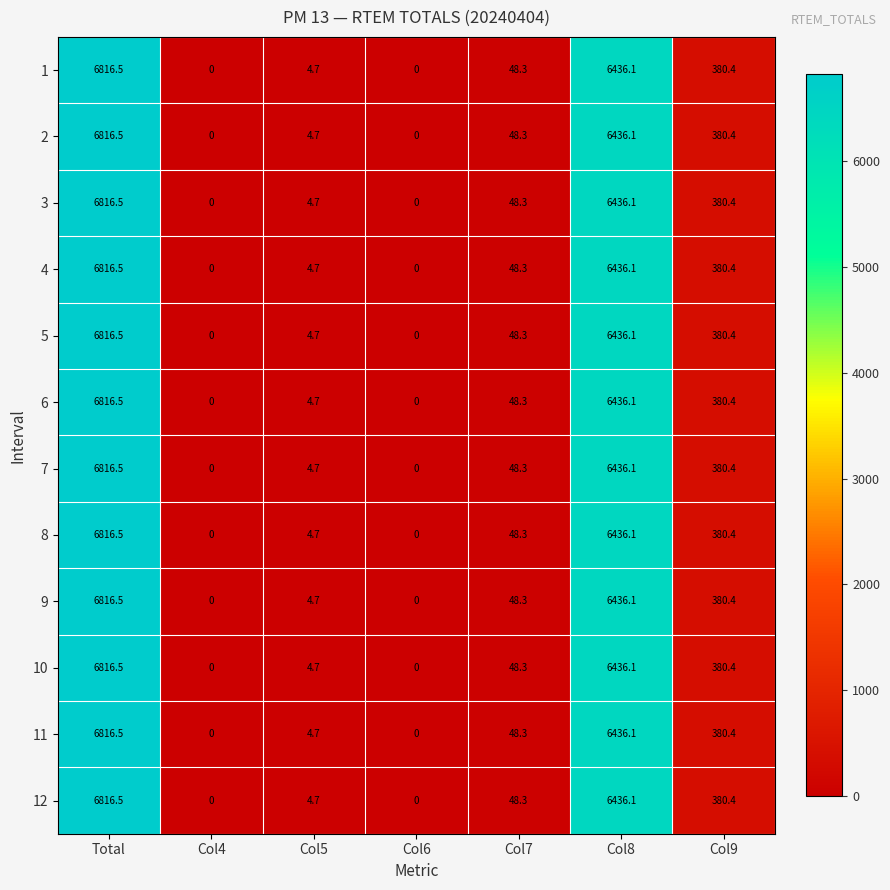

Is it true that 7 equals 6.7 at Col5?

False